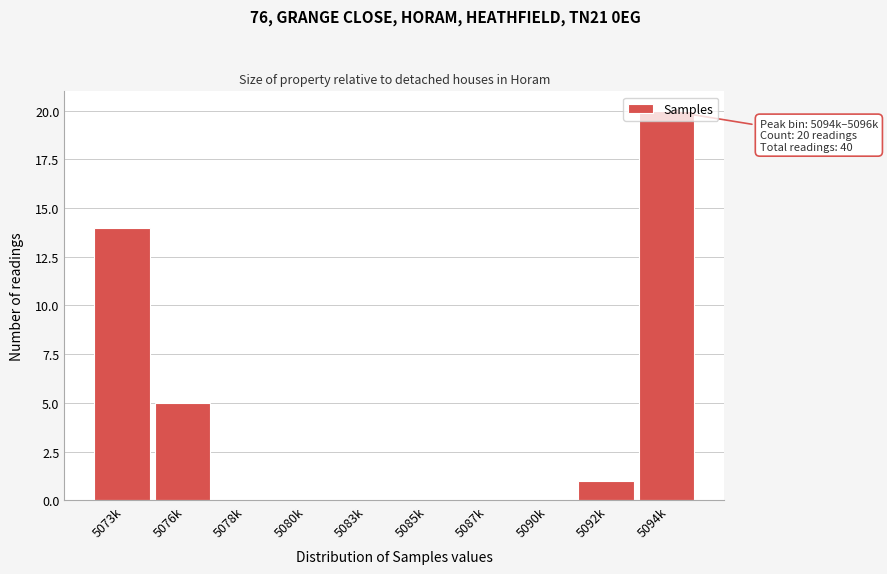

Where is the data nearest to the value 10?

5073k